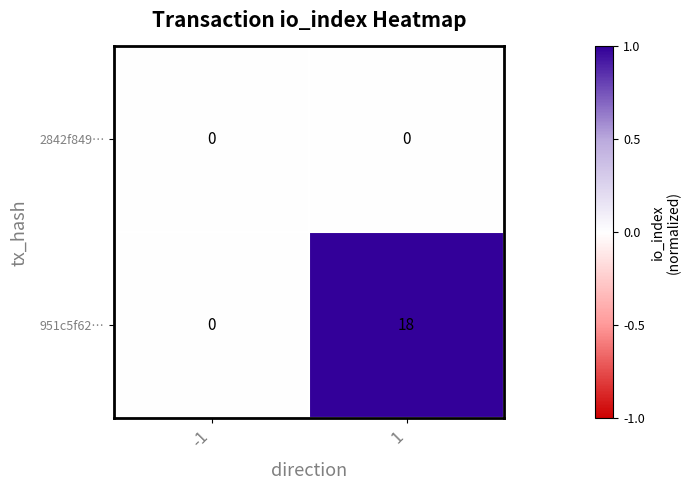

Read the 951c5f62… value at 1.

18